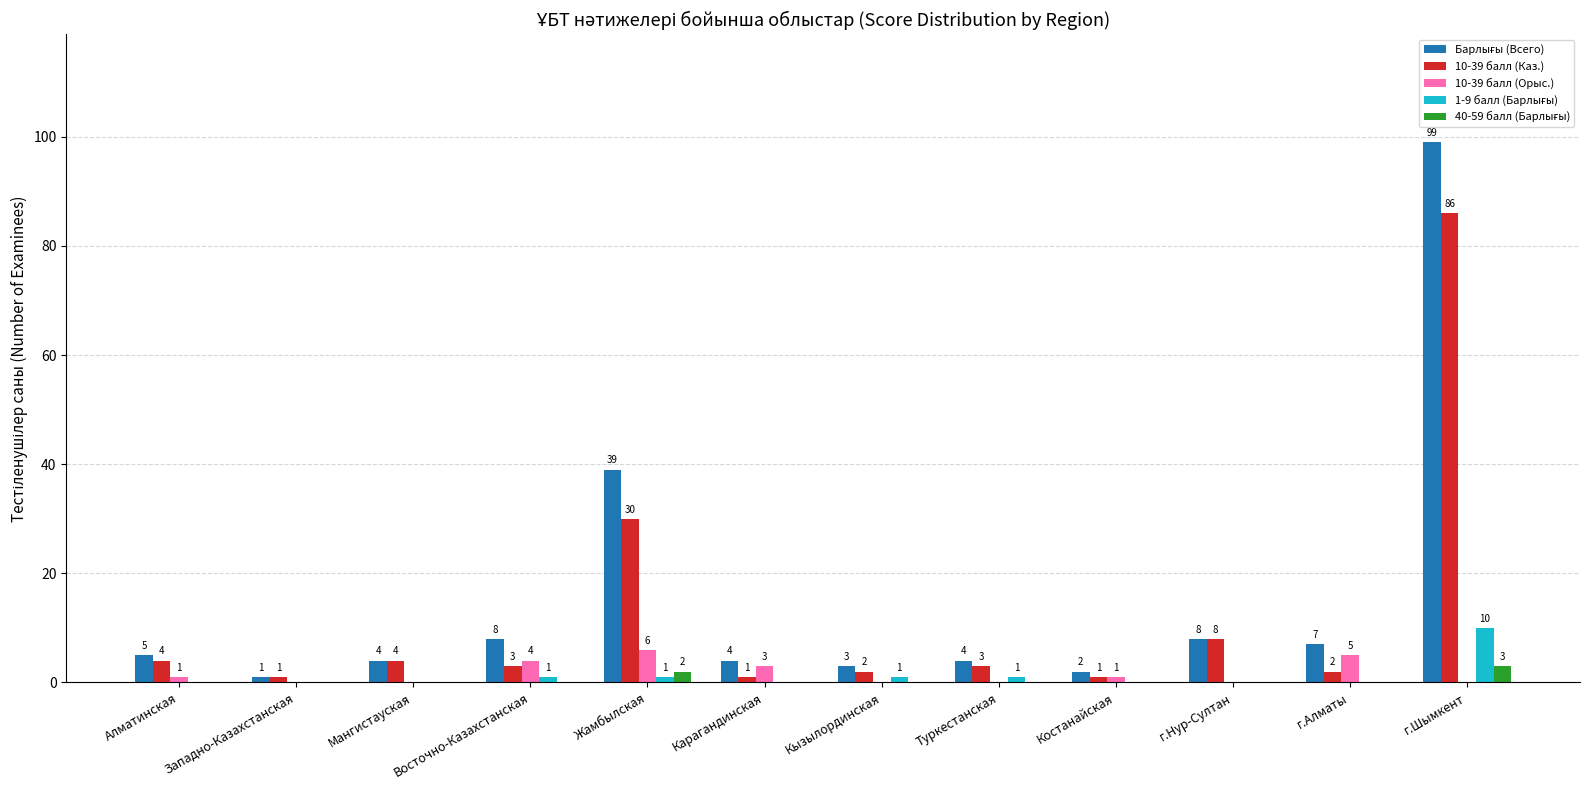

What is the total value across all series at Восточно-Казахстанская?

16